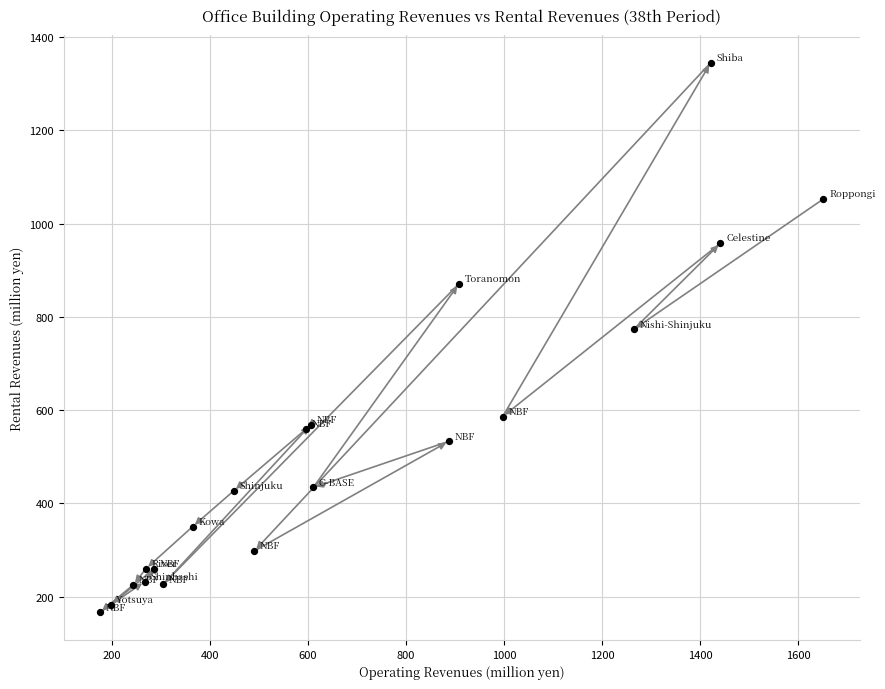

What Y value in the scatter plot is closest to 755?

773